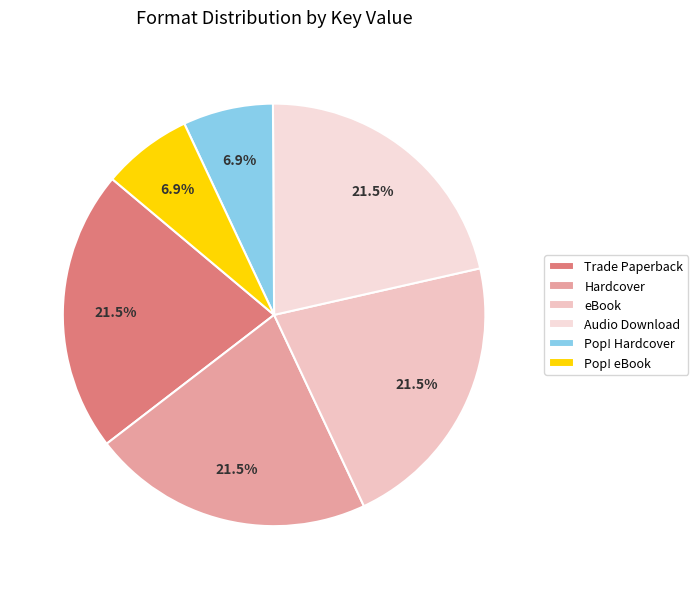

Count the number of slices in the pie.

6